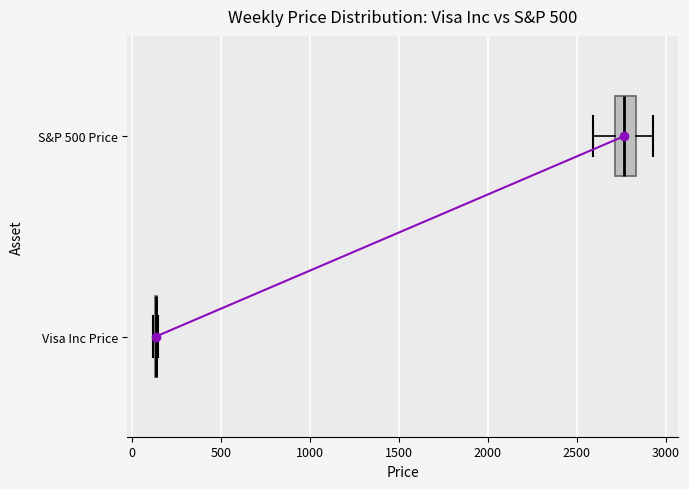

Where does the median line of the box for S&P 500 Price sit on the x-axis? The values are not printed on the chart, so give them approximately, as read against the axis.

2750